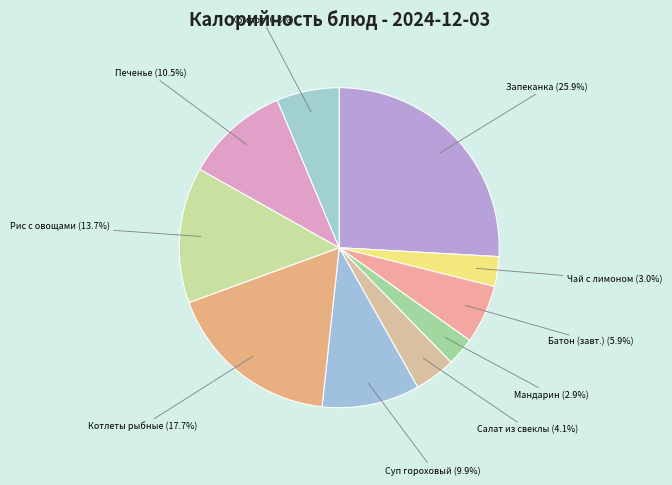

Is Мандарин the majority of the pie?

No